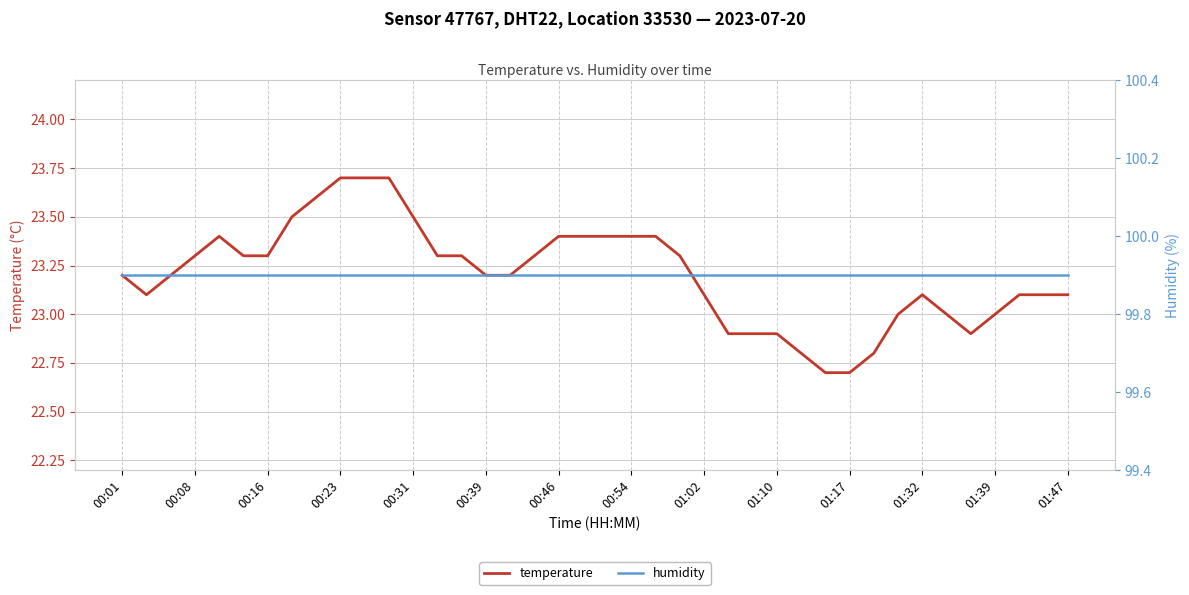

Which series has the largest range (max minus min)?

temperature